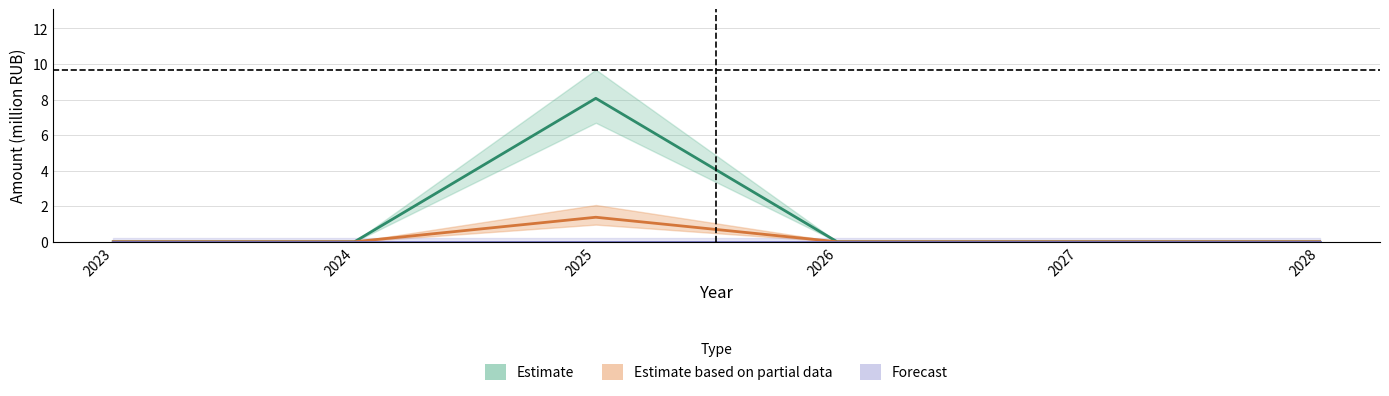

What is the difference between the maximum and second lowest values in the Estimate series?

8.1